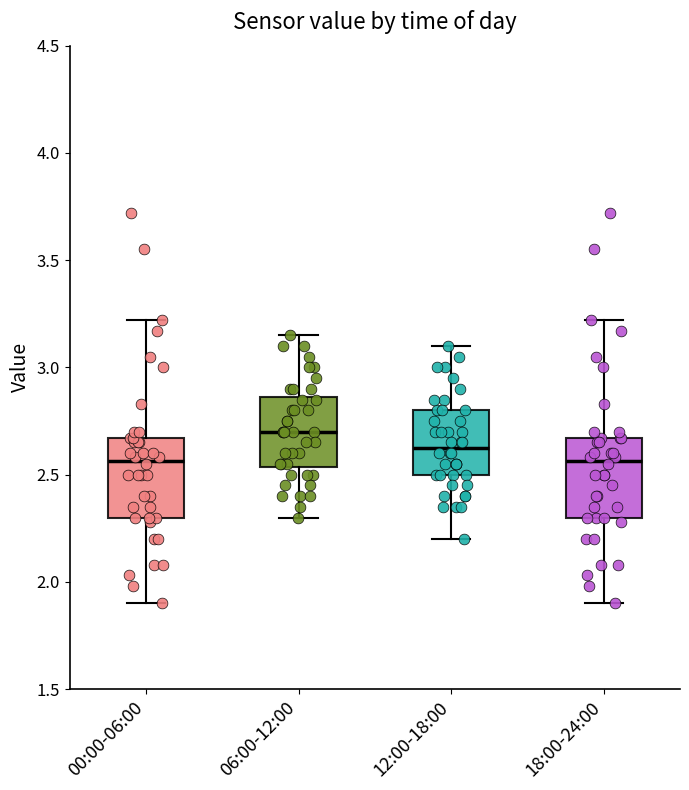

Reading left to right, read every box against the y-axis: the position of its median line, the range the box covers, and the ends of its whiskers. The values are not printed on the chart, so give them approximately, as read against the axis.

00:00-06:00: median 2.55, box 2.30 to 2.65, whiskers 1.90 to 3.20
06:00-12:00: median 2.70, box 2.55 to 2.85, whiskers 2.30 to 3.15
12:00-18:00: median 2.65, box 2.50 to 2.80, whiskers 2.20 to 3.10
18:00-24:00: median 2.55, box 2.30 to 2.65, whiskers 1.90 to 3.20